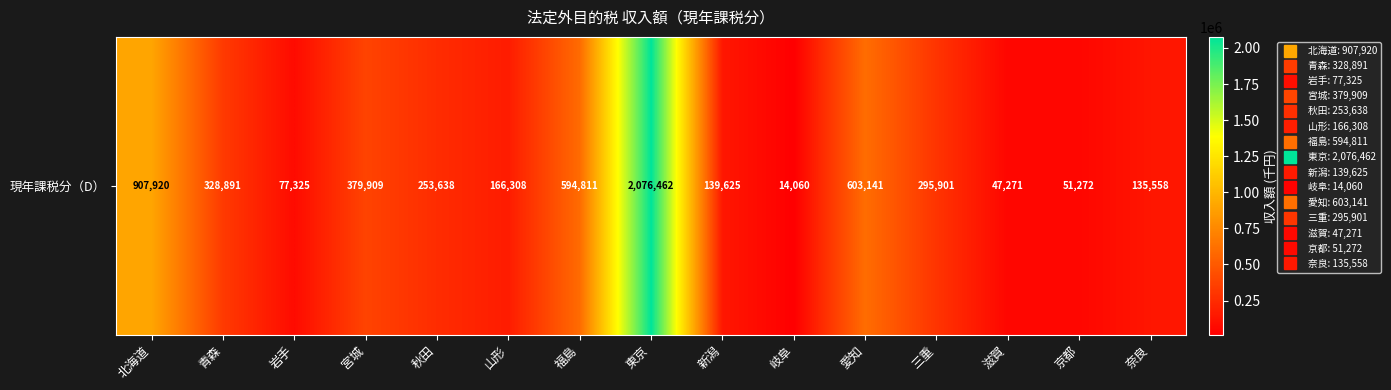

What is the minimum value shown in the chart?

14060